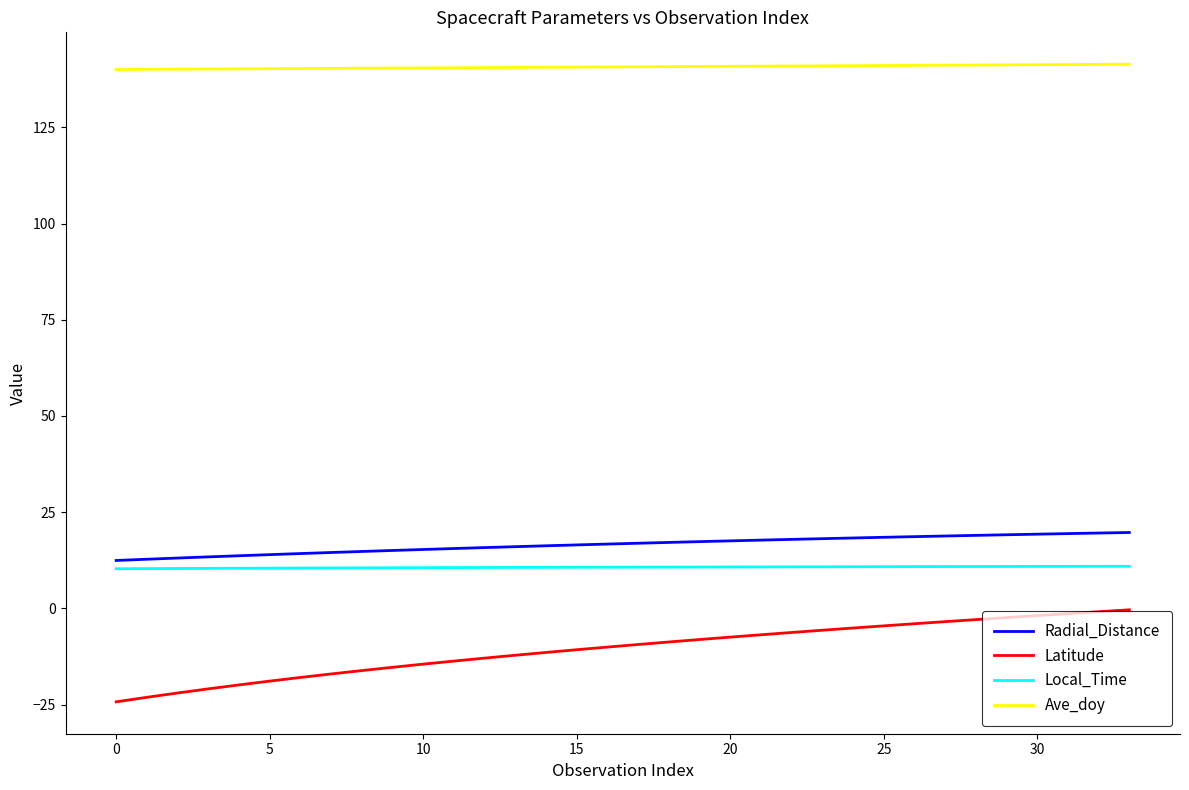

True or false: Ave_doy and Local_Time cross at least once.

False